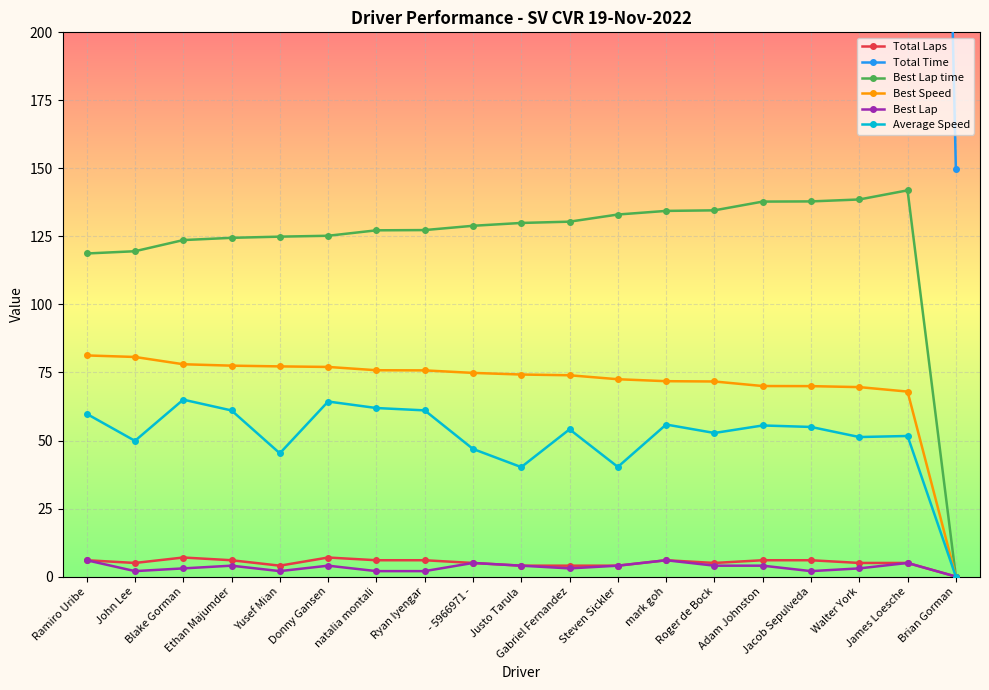

True or false: Best Lap time and Total Time intersect in this chart.

False